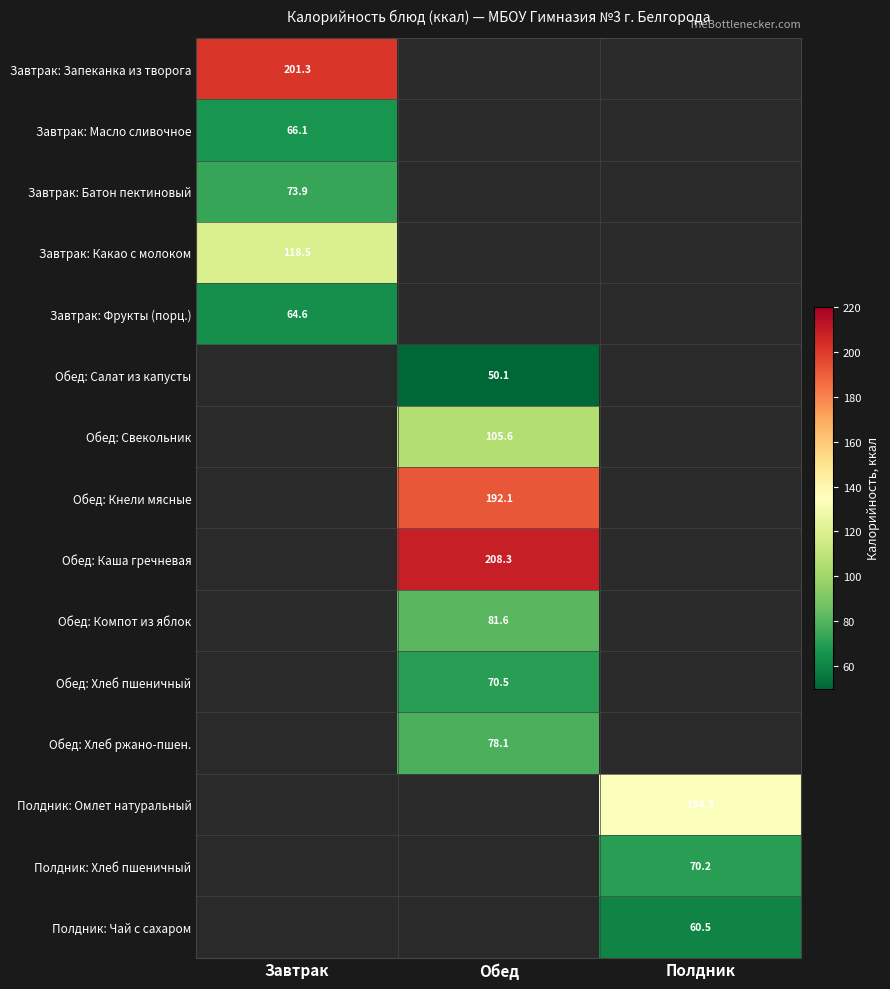

Between Обед and Завтрак, which is larger?

Завтрак